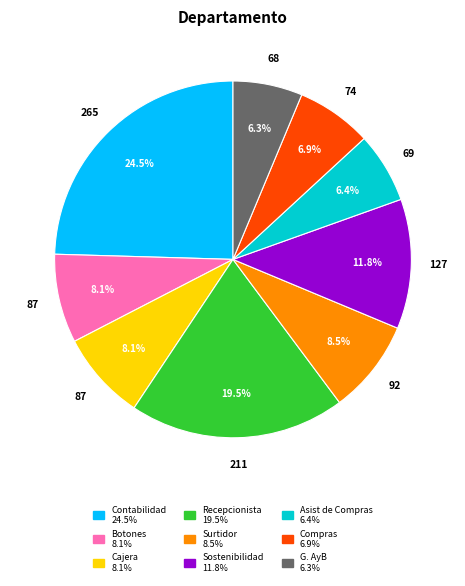

Which category has the biggest portion of the pie?

Contabilidad